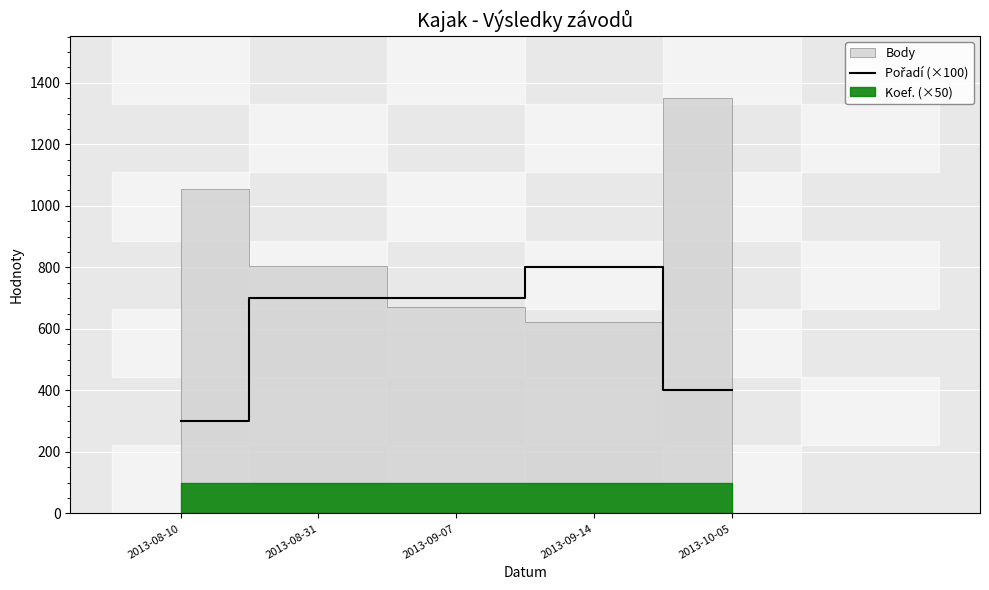

Reading left to right, extract all data points from this chart.

300	700	700	800	400